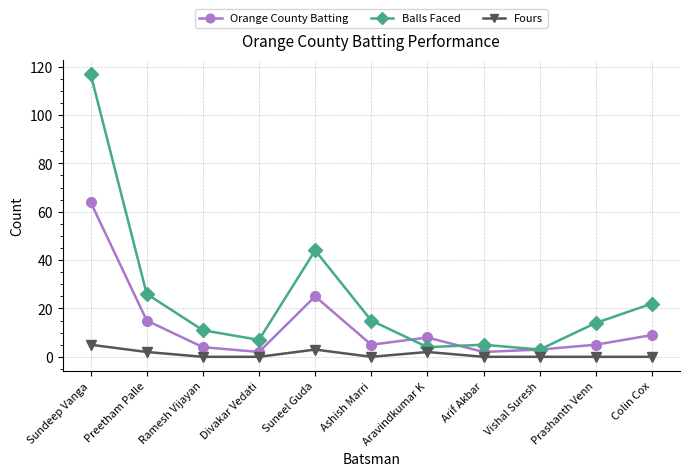

True or false: Fours has a value of 0 at Arif Akbar.

True